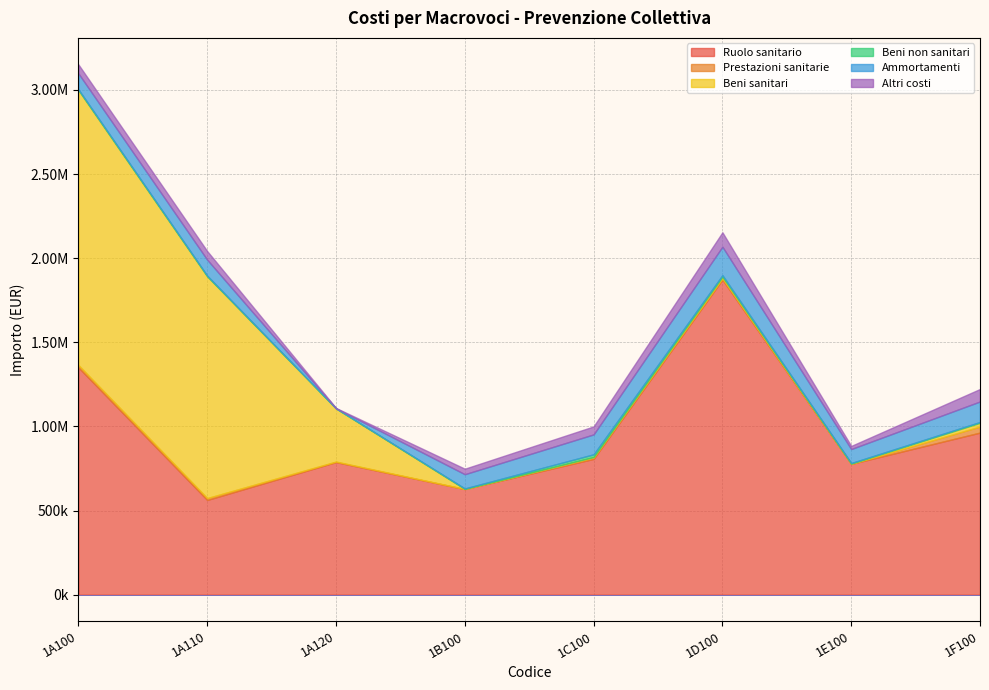

Reading left to right, what are all the values shown in this chart?

Ruolo sanitario: 1A100=1350920.2	1A110=562883.4	1A120=788036.8	1B100=627639.9	1C100=806965.6	1D100=1872957.3	1E100=777078.0	1F100=963267.9
Prestazioni sanitarie: 1A100=13798.9	1A110=11039.1	1A120=2759.8	1B100=414.0	1C100=8279.3	1D100=6899.4	1E100=345.0	1F100=35987.4
Beni sanitari: 1A100=1634097.4	1A110=1318000.4	1A120=316097.0	1B100=429.4	1C100=2823.6	1D100=9733.1	1E100=1596.9	1F100=22345.3
Beni non sanitari: 1A100=5048.8	1A110=4225.1	1A120=823.7	1B100=2816.8	1C100=16217.8	1D100=9517.3	1E100=3328.9	1F100=4720.2
Ammortamenti: 1A100=94783.4	1A110=94783.4	1A120=0.0	1B100=84526.1	1C100=118288.2	1D100=169242.2	1E100=83066.9	1F100=121992.6
Altri costi: 1A100=53278.8	1A110=51419.2	1A120=1859.6	1B100=32791.1	1C100=47471.1	1D100=85569.9	1E100=18649.3	1F100=74183.6